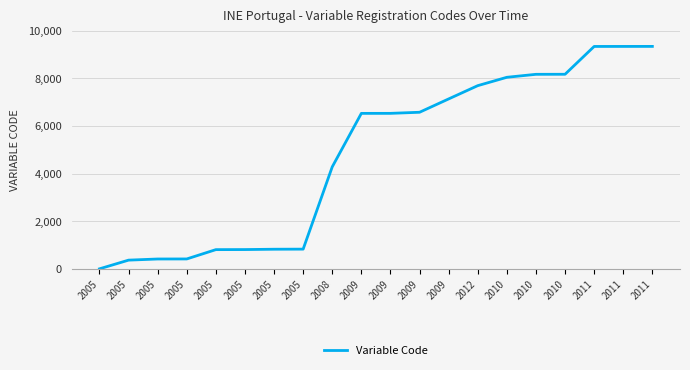

What is the value of the 15th point from the left?

8042